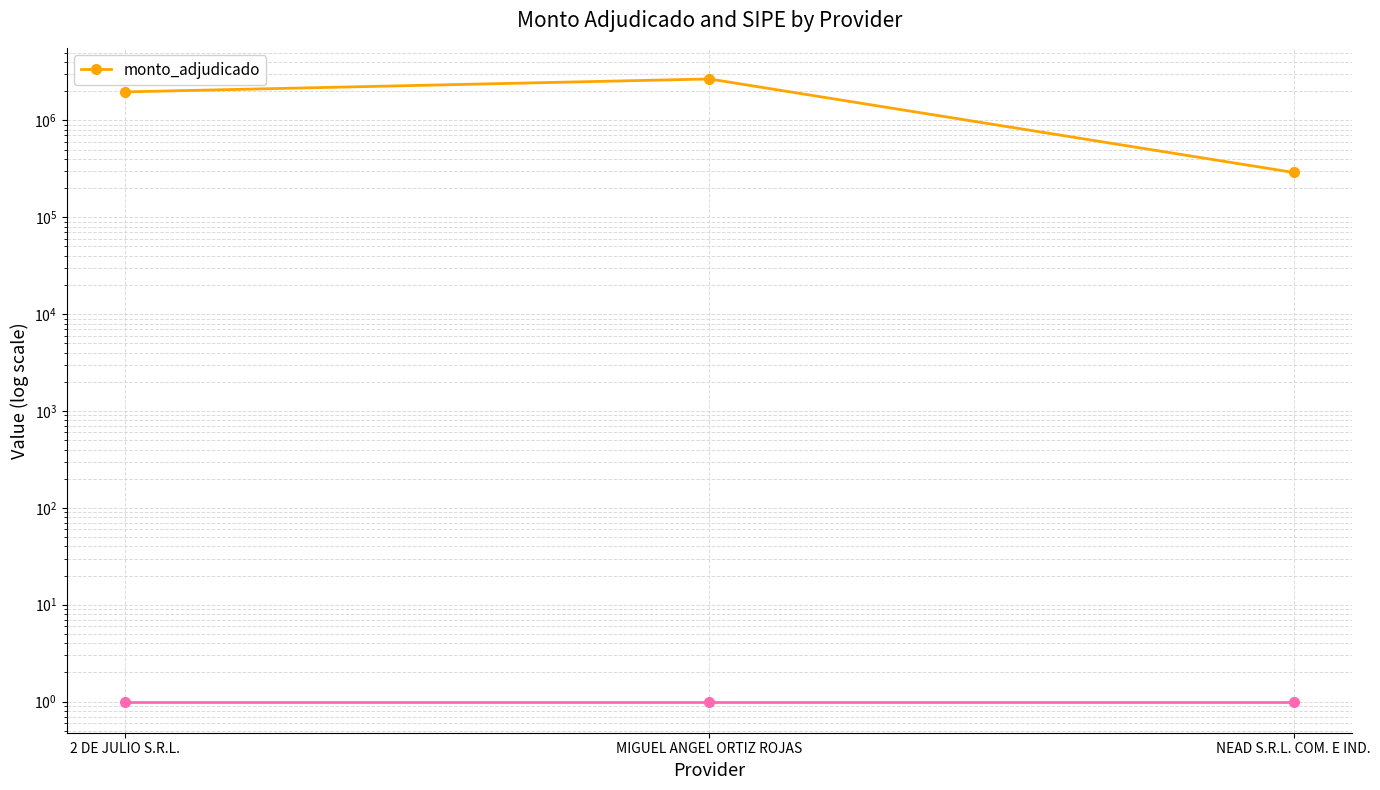

How many categories are shown in the chart?

3